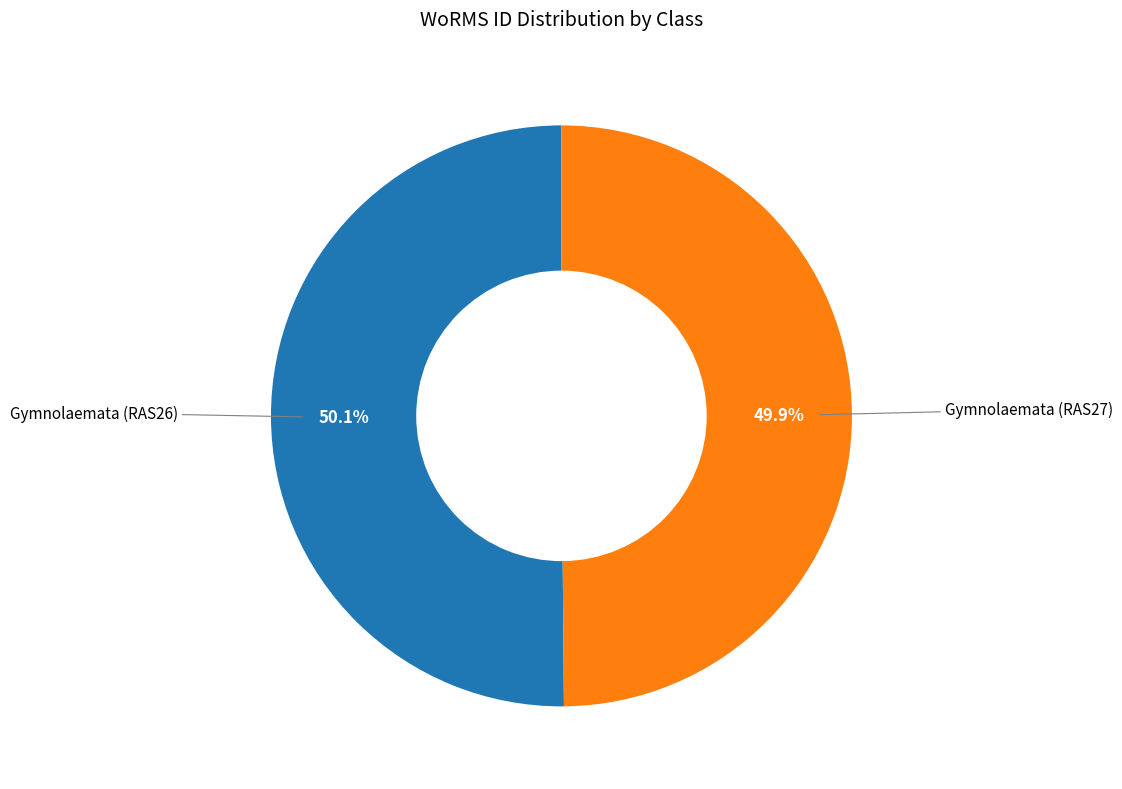

Is there any slice that represents more than half of the pie?

Yes